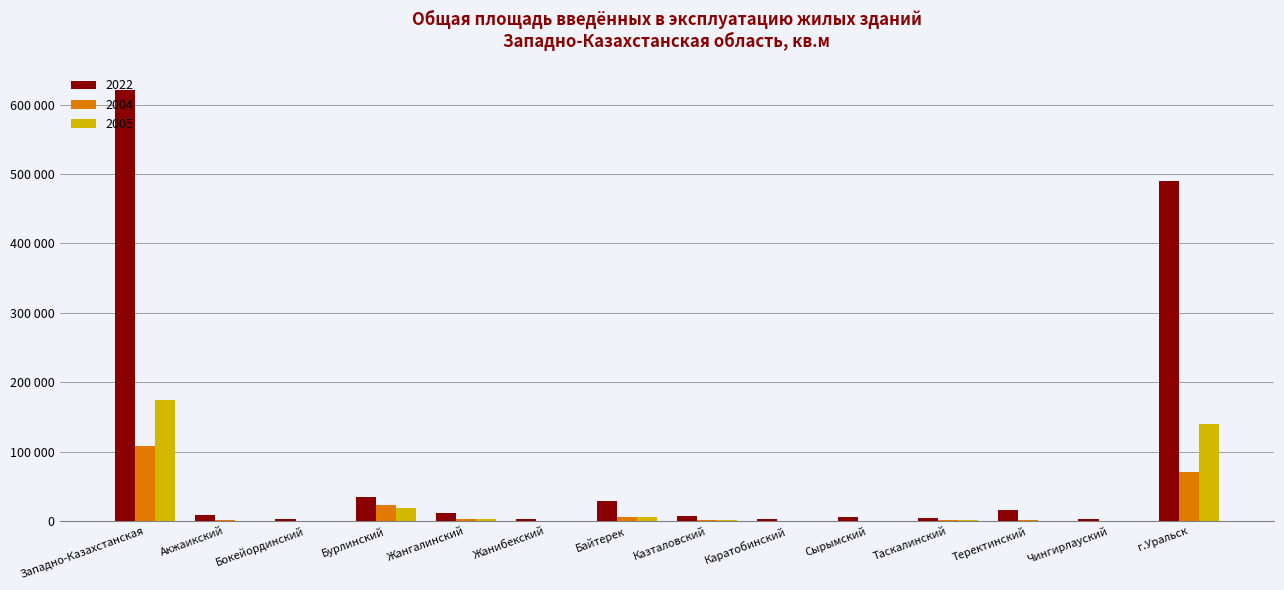

What is the value of the 2022 bar at the 3rd from the left?

2527